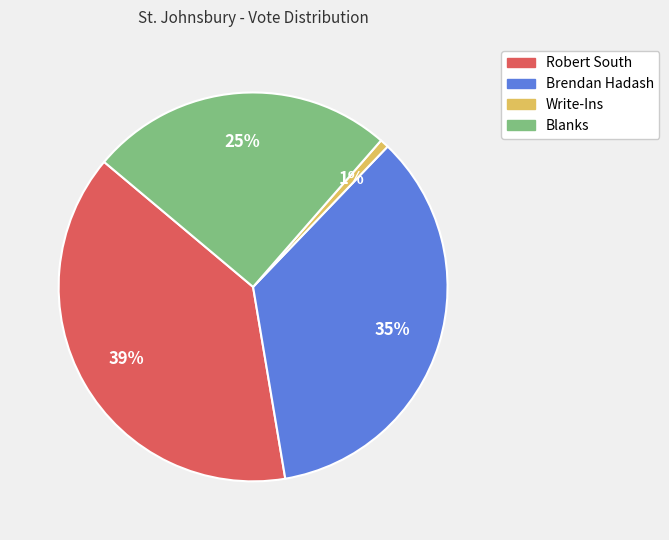

To the nearest percent, what percentage of the pie is Brendan Hadash?

35%